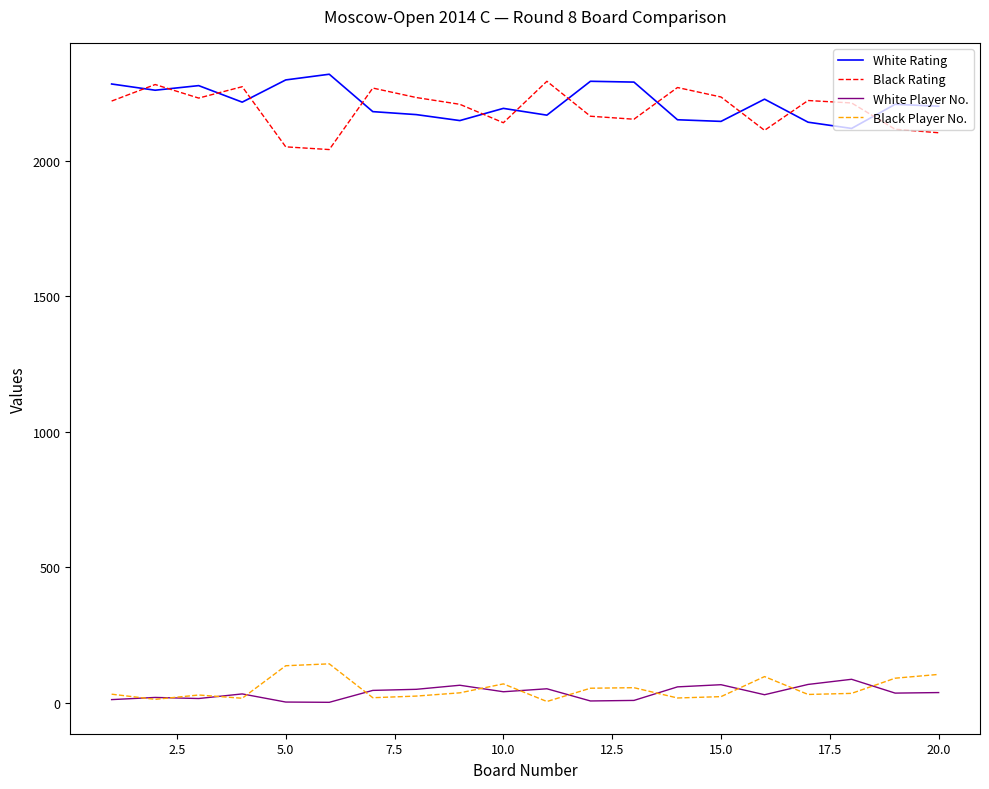

True or false: Black Rating and White Player No. cross at least once.

False